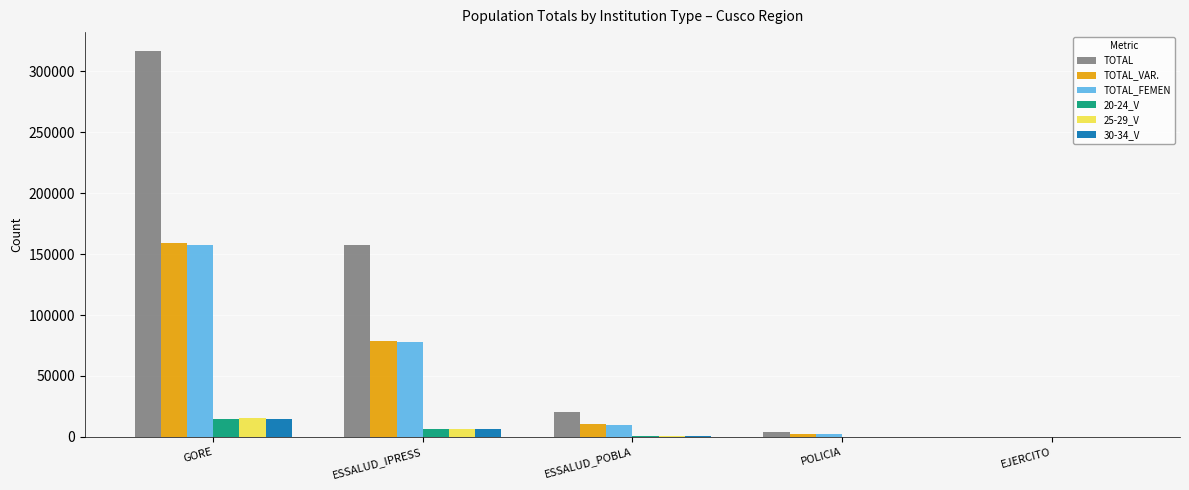

True or false: TOTAL has a value of -140332 at EJERCITO.

False